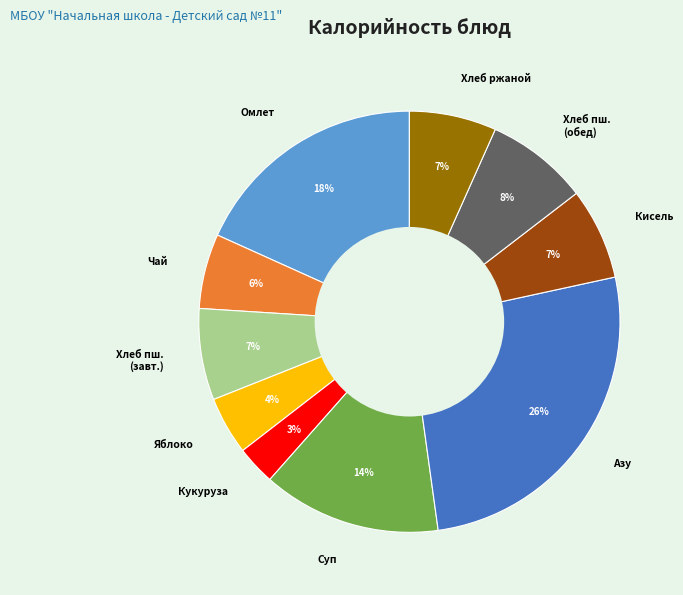

Is Хлеб пш. (обед) the majority of the pie?

No